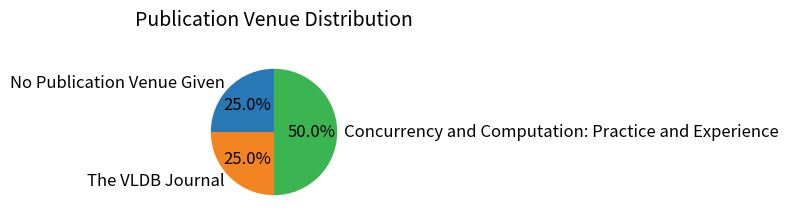

What is the largest slice in the pie chart?

Concurrency and Computation: Practice and Experience